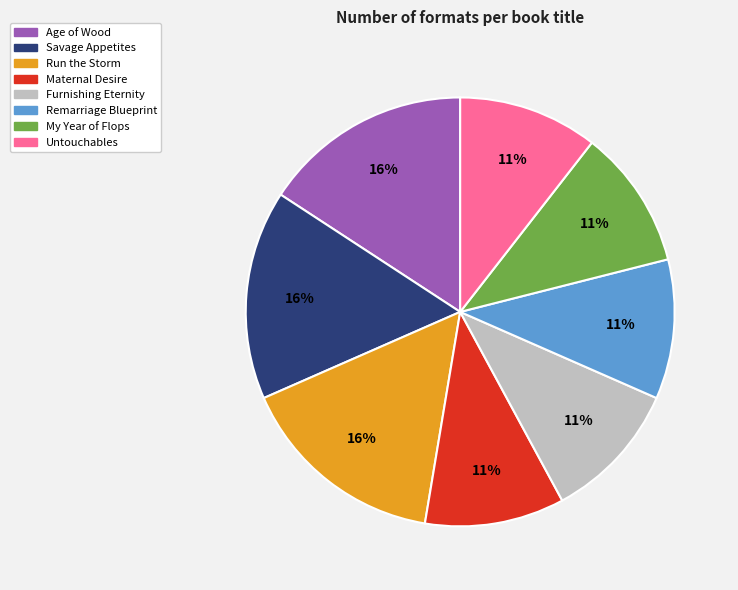

To the nearest percent, what is the difference between the Savage Appetites and Untouchables slice percentages?

5%